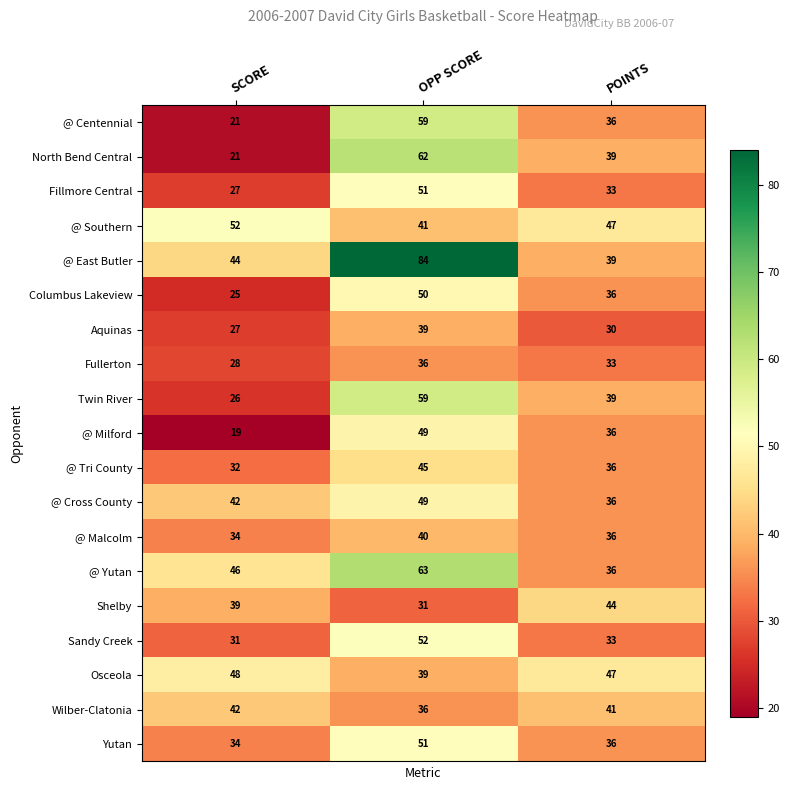

What is the average value of the @ East Butler series?

56